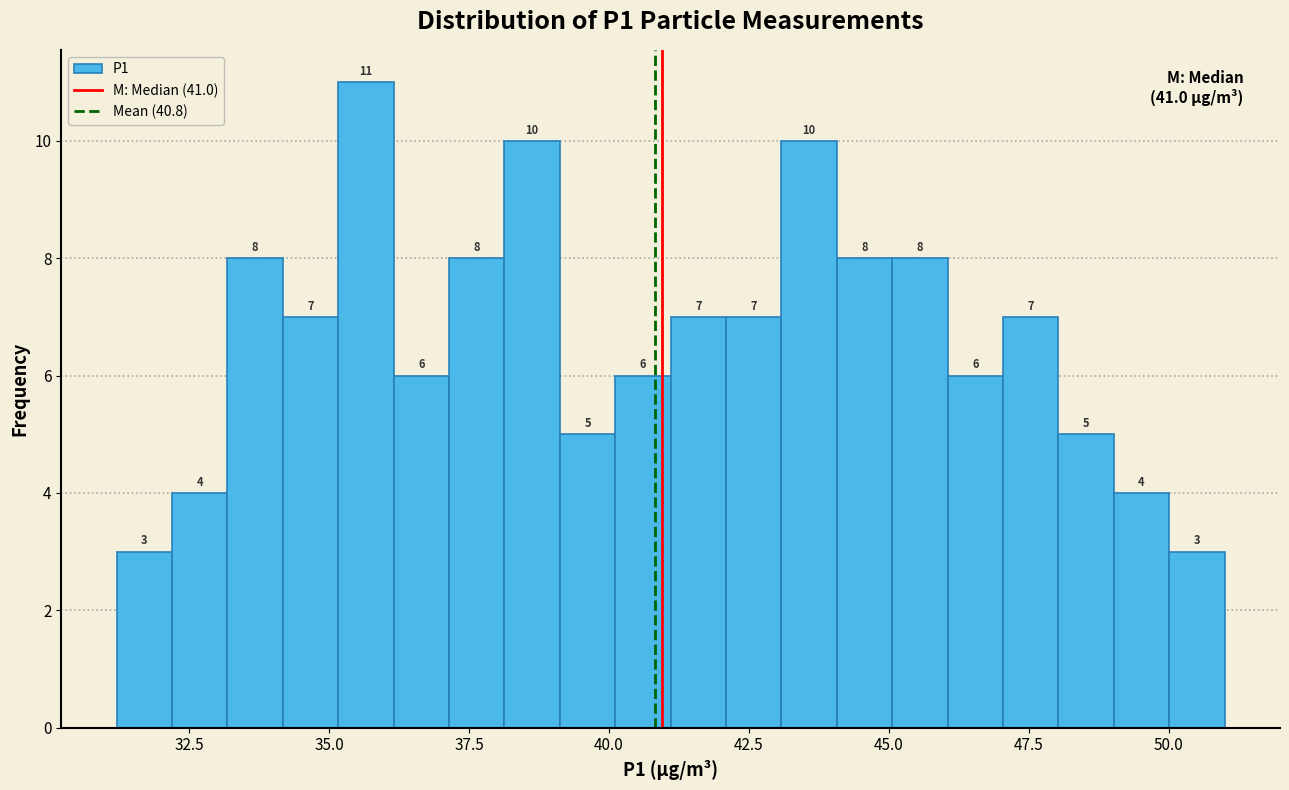

Around what value on the x-axis is the tallest bar? Give the approximate position of its centre, as read against the axis.

35.5